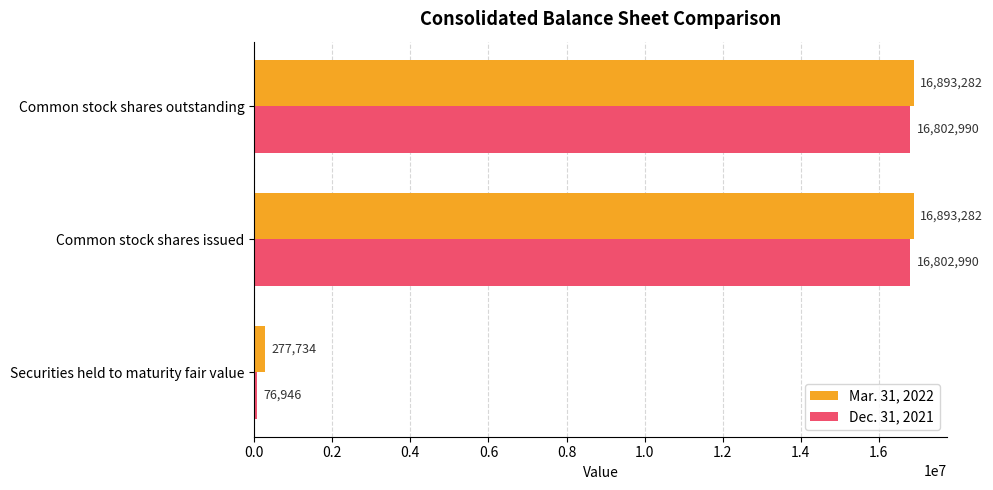

List the series in order of their overall mean, lowest first.

Dec. 31, 2021, Mar. 31, 2022